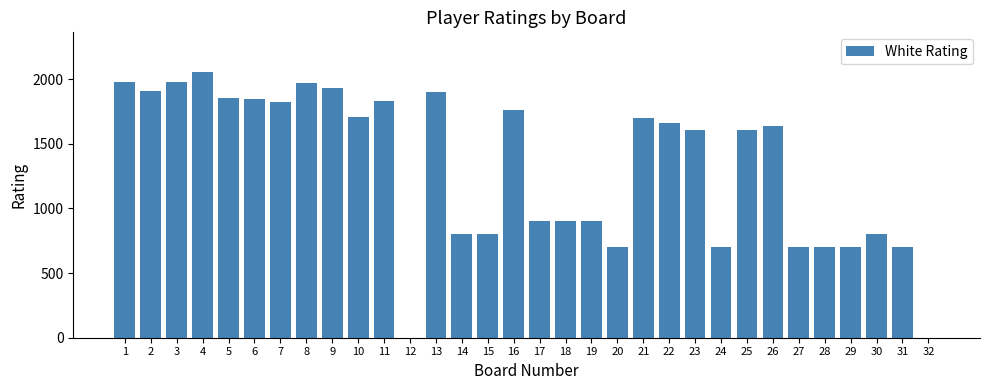

What is the sum of all values?

42069